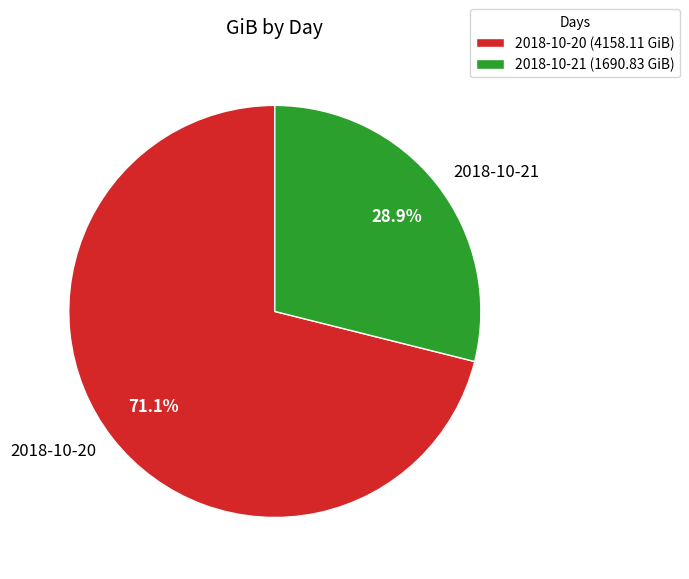

True or false: 2018-10-21 accounts for 39% of the total.

False